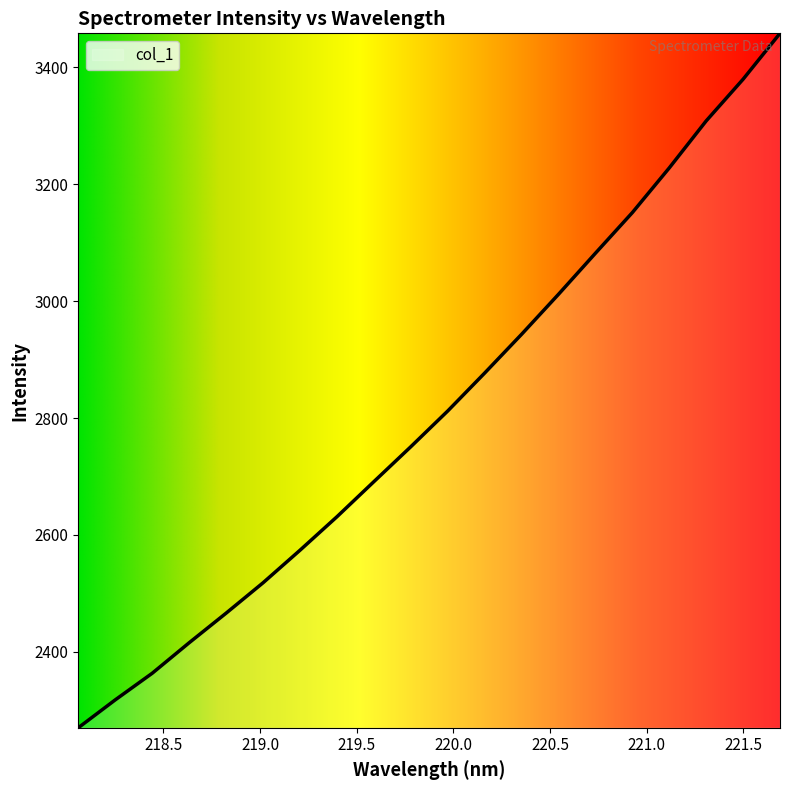

What is the difference between the maximum and minimum values?

1188.2